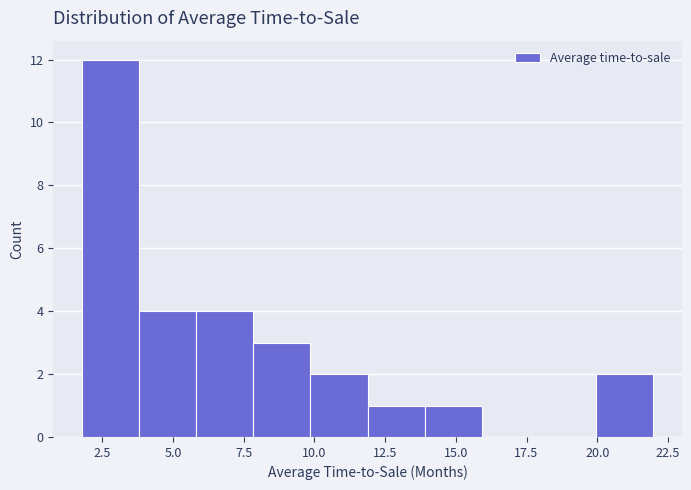

Reading left to right, list every bar in this chart as the range it spans on the x-axis followed by its height. Neither the bar edges nor the heights are printed on the chart, so give them approximately, as read against the axes.

2 to 4: 12
4 to 6: 4
6 to 8: 4
8 to 10: 3
10 to 12: 2
12 to 14: 1
14 to 16: 1
16 to 18: 0
18 to 20: 0
20 to 22: 2